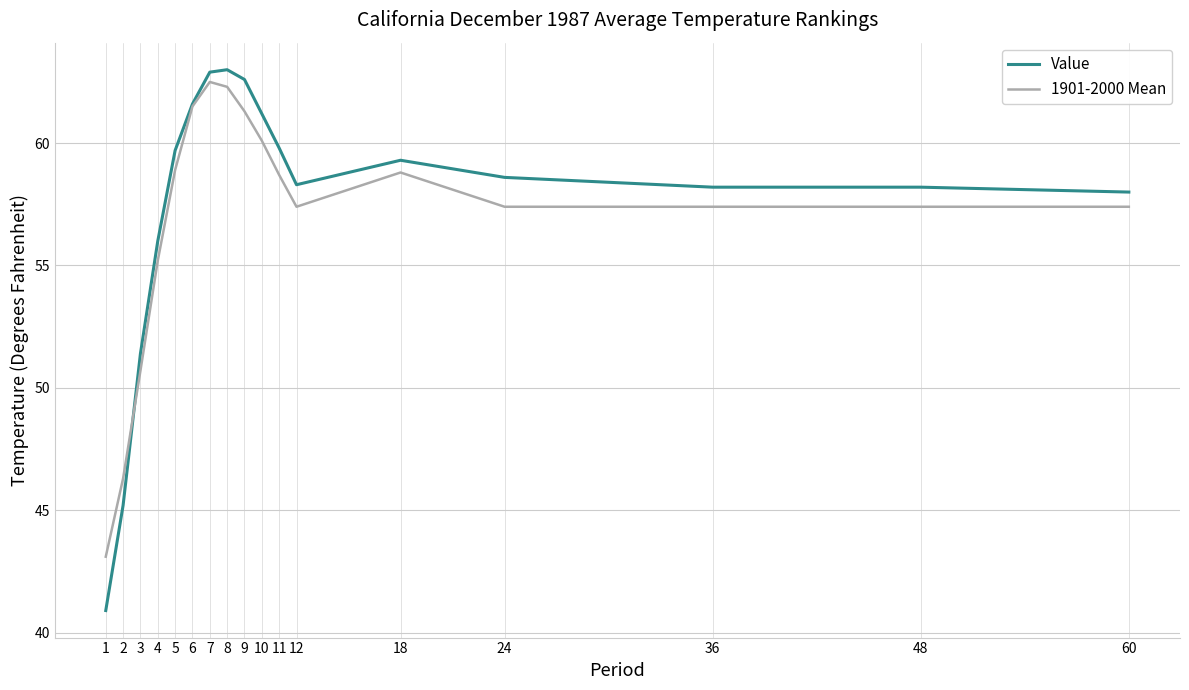

Is the value of Value at 1 greater than the value of 1901-2000 Mean at 10?

No